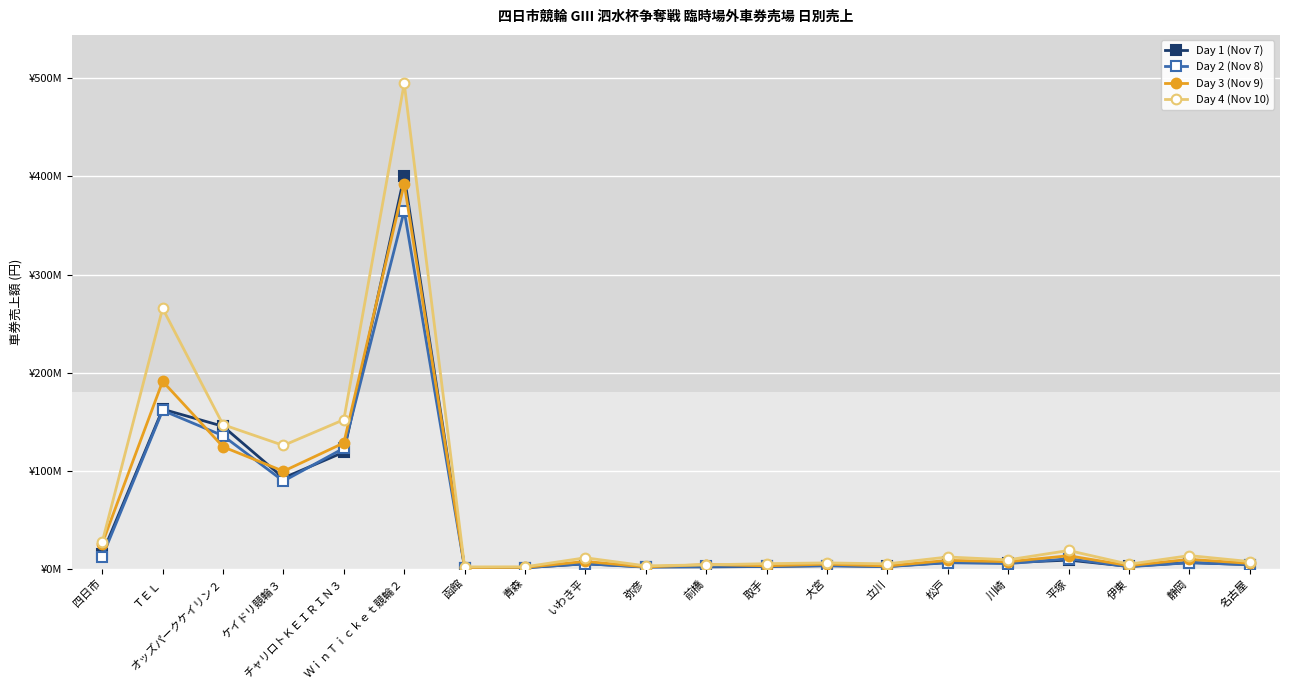

Is this an area chart (filled region under the line)?

No